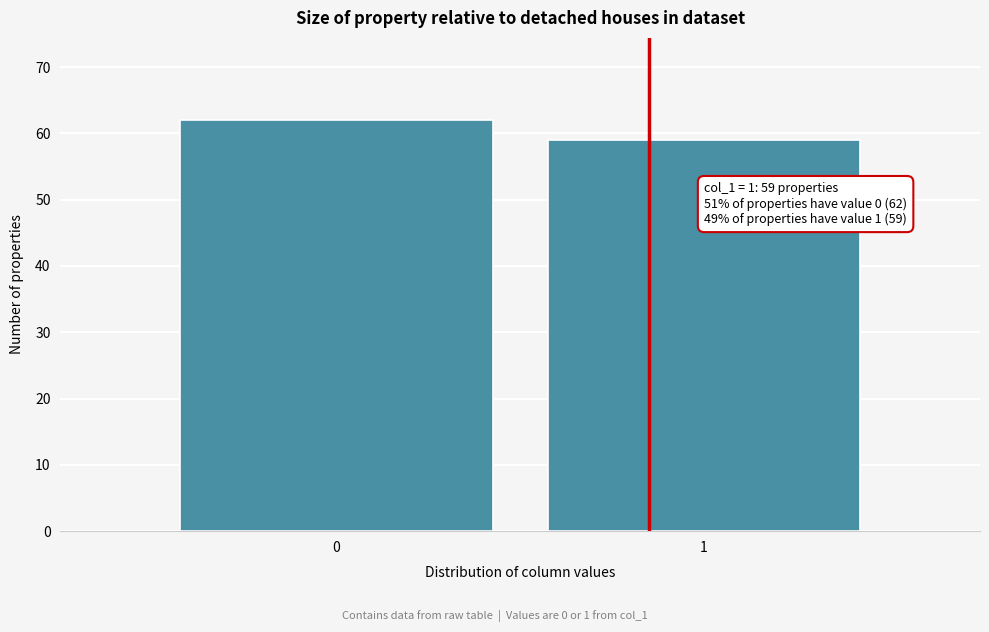

Reading left to right, extract all data points from this chart.

0=62	1=59